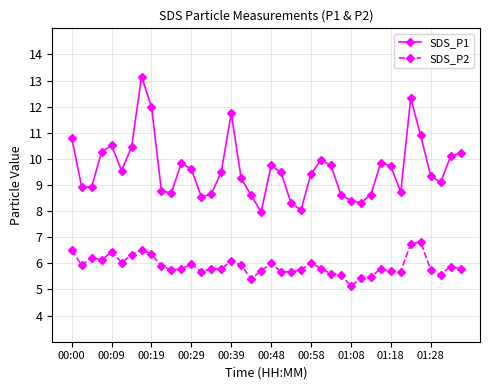

What is the value of the SDS_P1 point at the 5th from the left?

10.5